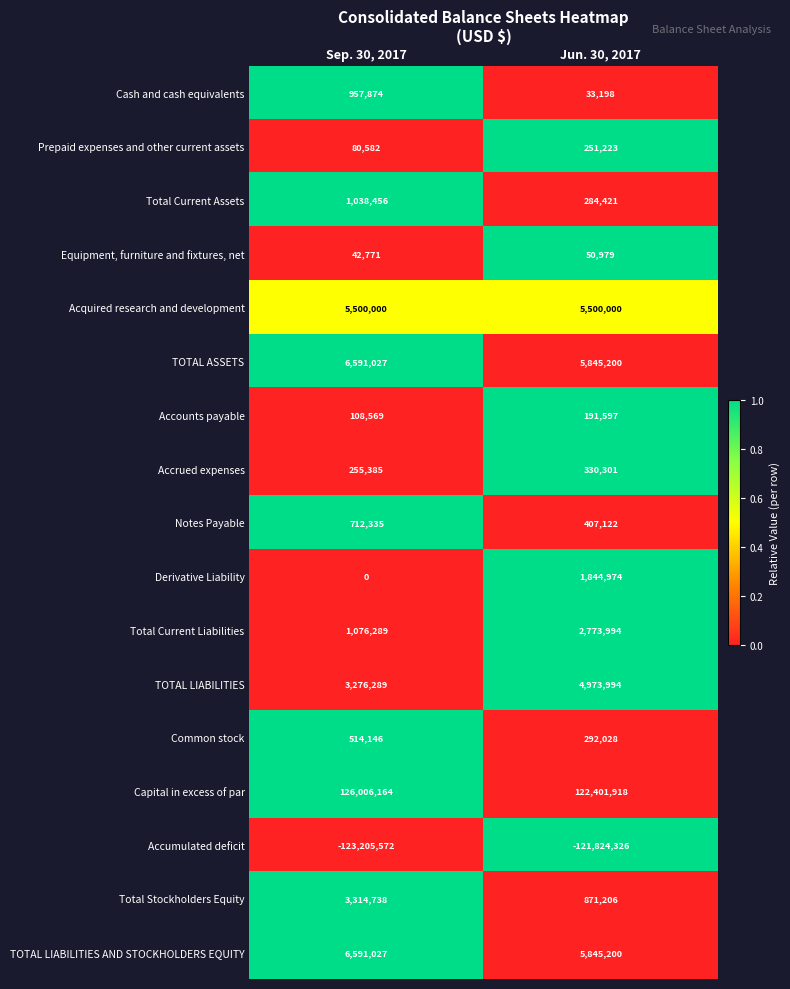

How many distinct data groups are displayed?

17